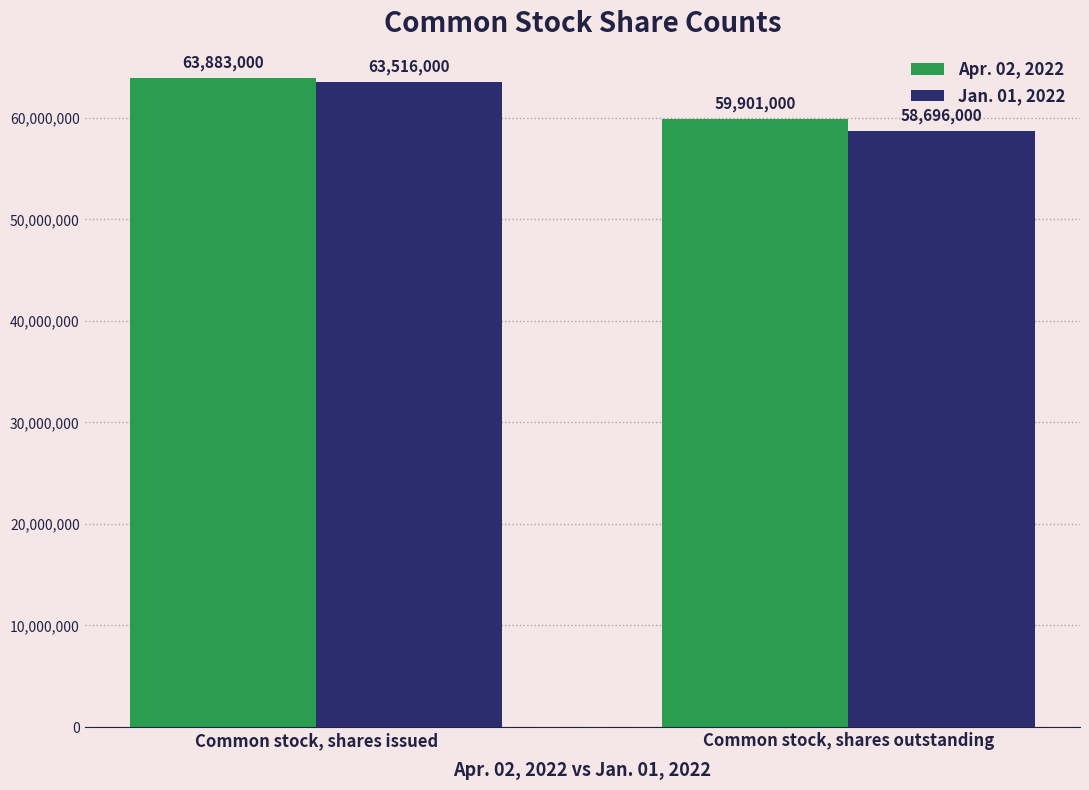

Reading left to right, list all the values displayed in this chart.

Apr. 02, 2022: Common stock, shares issued=63883000	Common stock, shares outstanding=59901000
Jan. 01, 2022: Common stock, shares issued=63516000	Common stock, shares outstanding=58696000